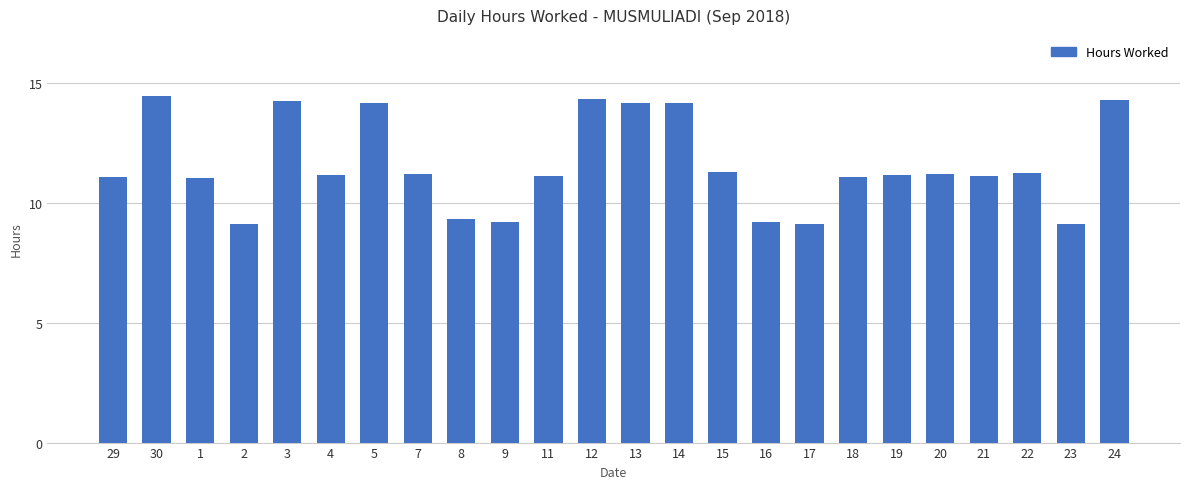

What is the label of the 6th bar from the right?

19